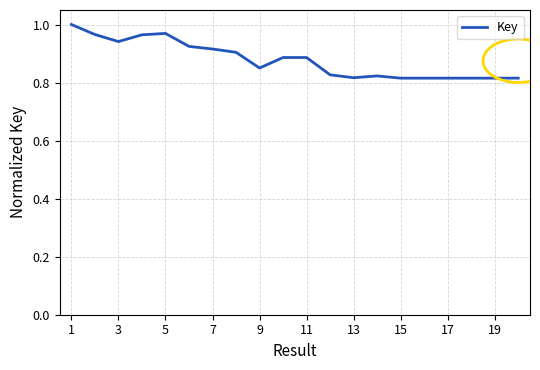

What is the sum of all values?

17.6